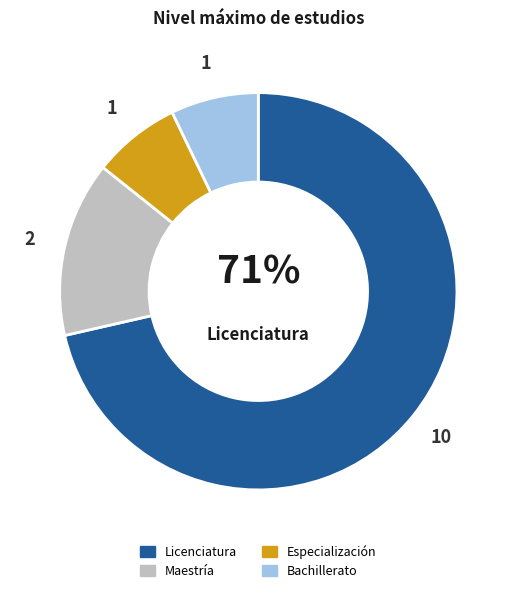

What is the majority slice?

Licenciatura